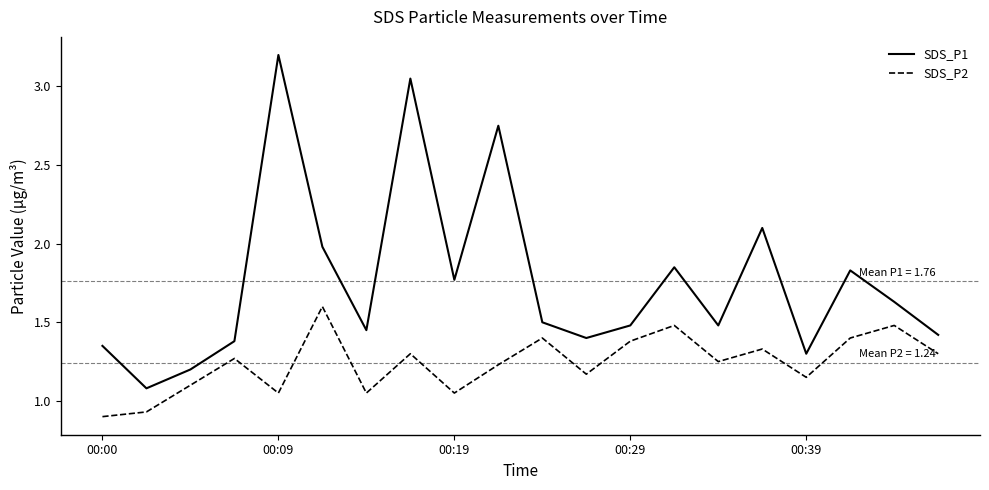

Which series has the largest range (max minus min)?

SDS_P1